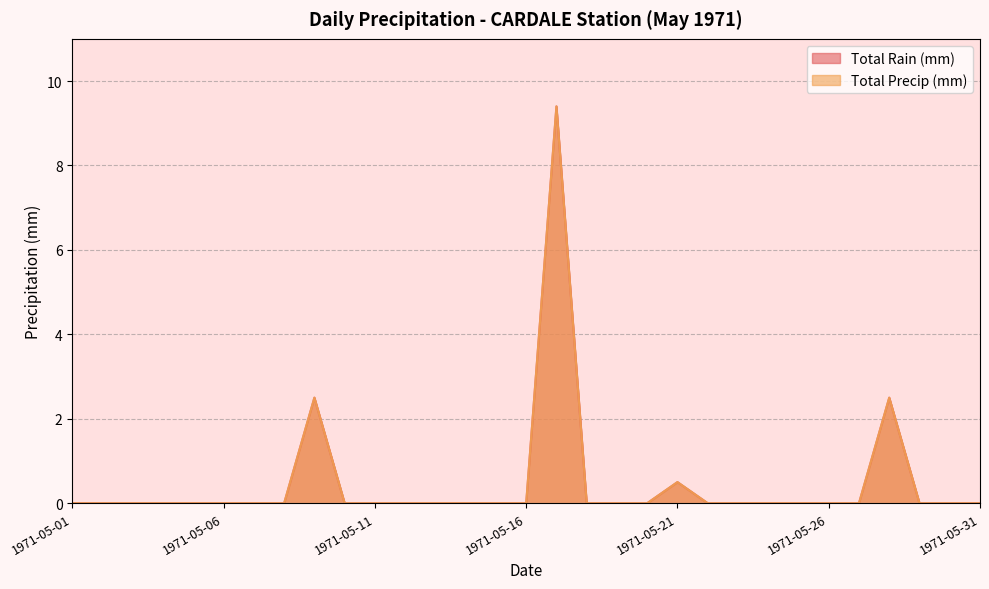

The Total Rain (mm) series shows 4.0 at 1971-05-09. True or false?

False